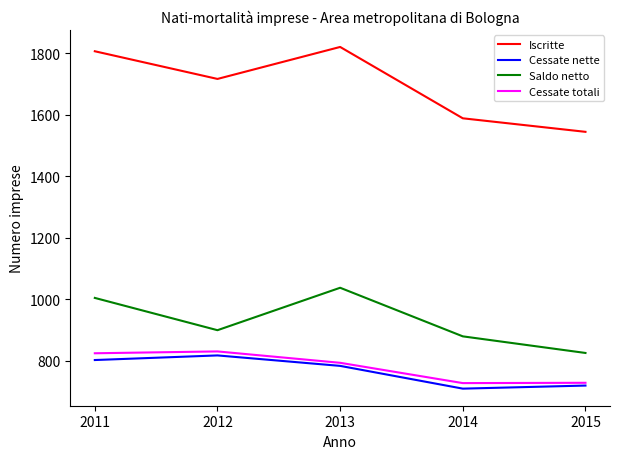

Rank the series at 2013 from highest to lowest value.

Iscritte, Saldo netto, Cessate totali, Cessate nette